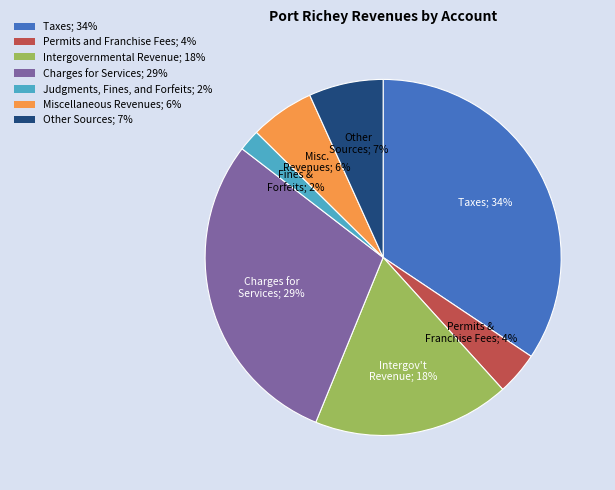

To the nearest percent, what is the difference between the largest and smallest slice percentages?

32%